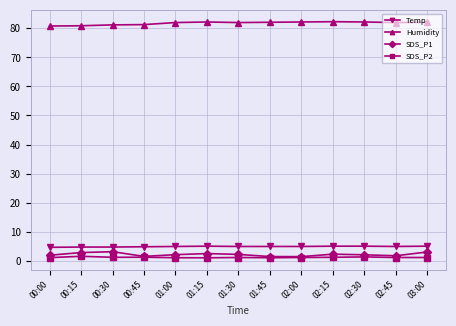

What is the highest value of the Humidity series?

82.3